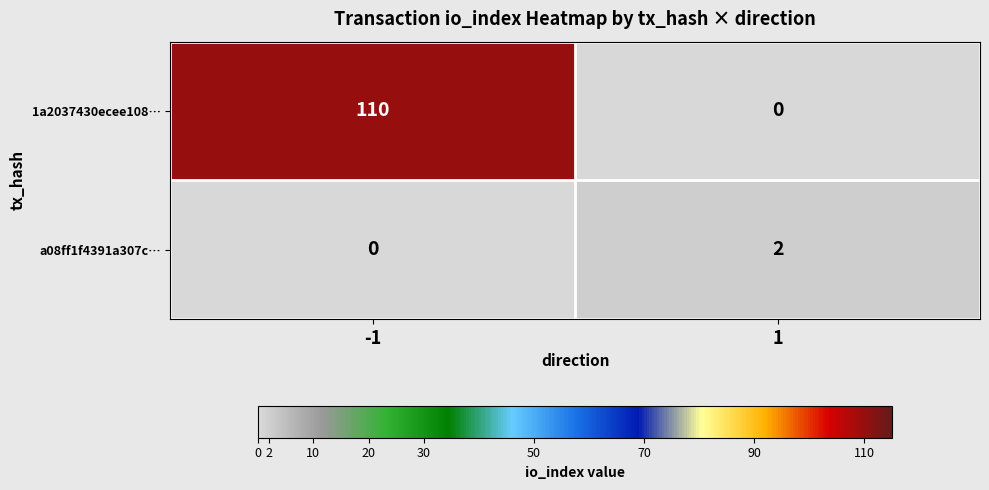

Count the number of data series in this chart.

2